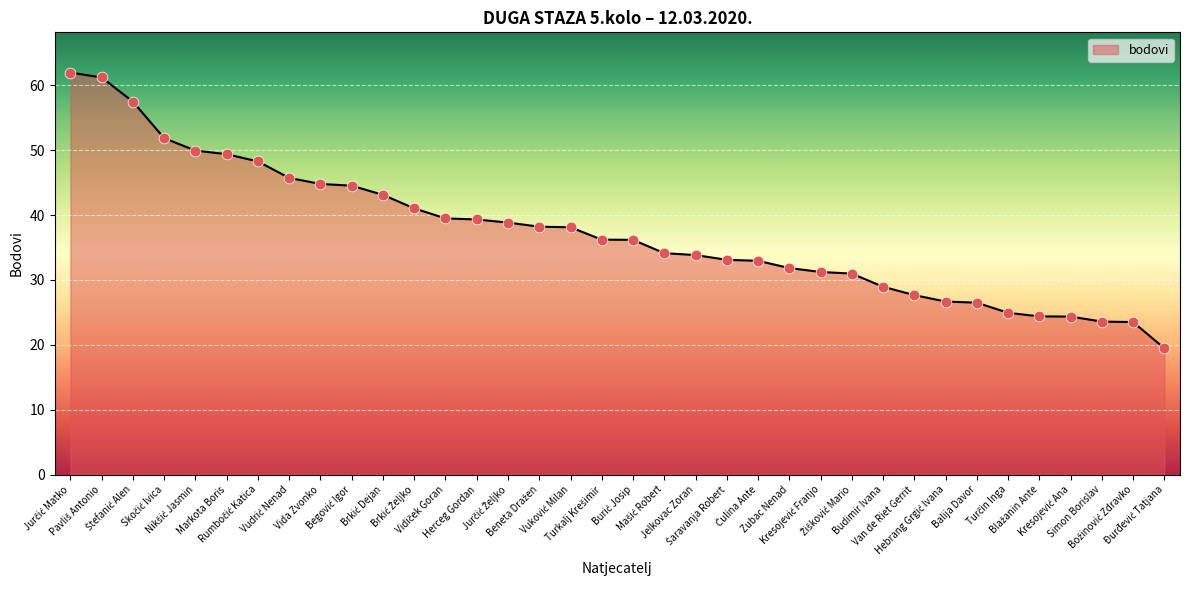

What is the maximum value shown in the chart?

62.0